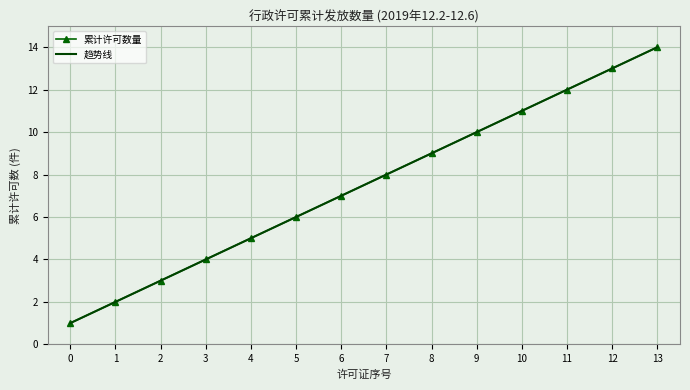

Which has a higher value, 1 or 7?

7